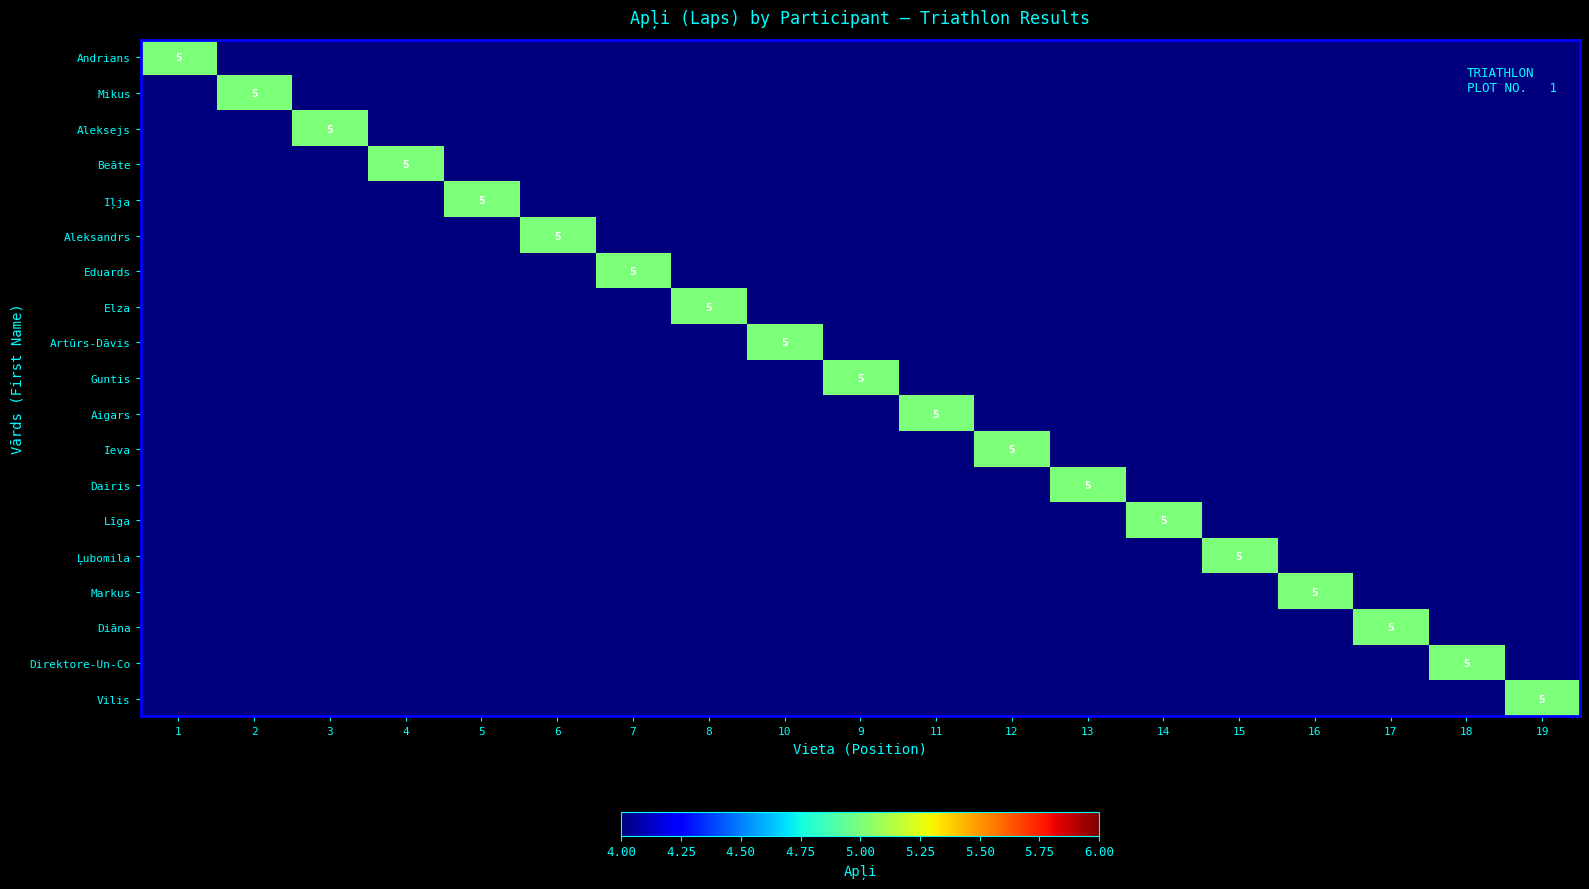

The value of Ļubomila at 15 is 3. True or false?

False